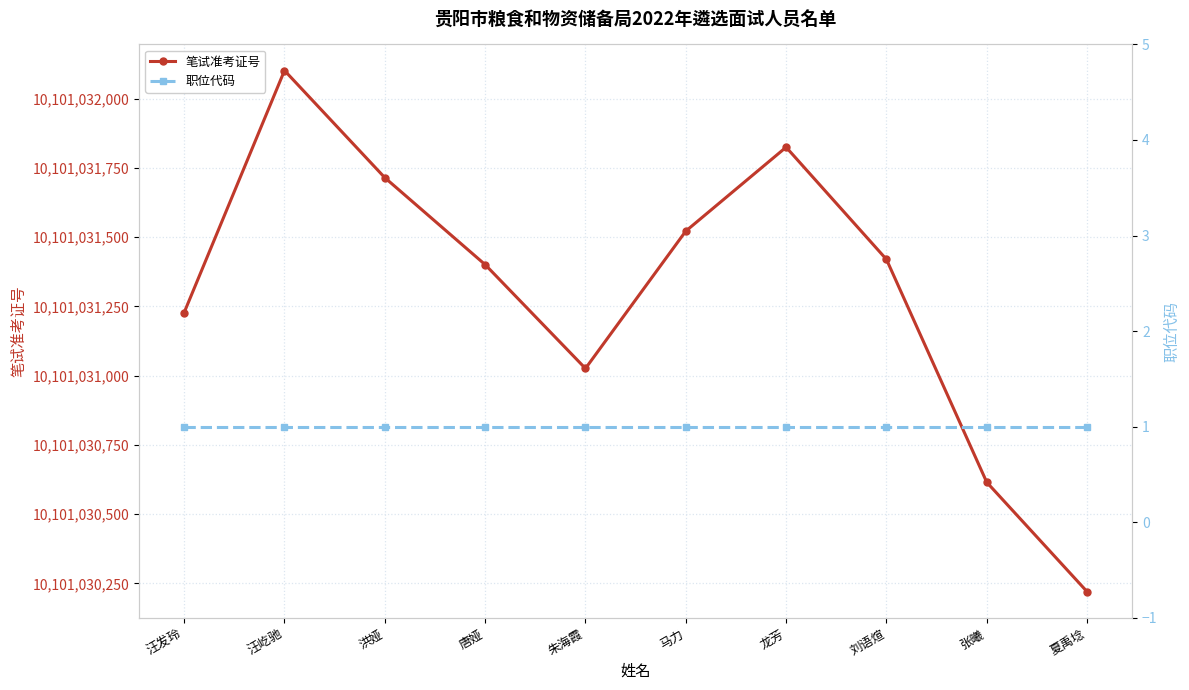

At how many categories does at least one series exceed 9576524962?

10